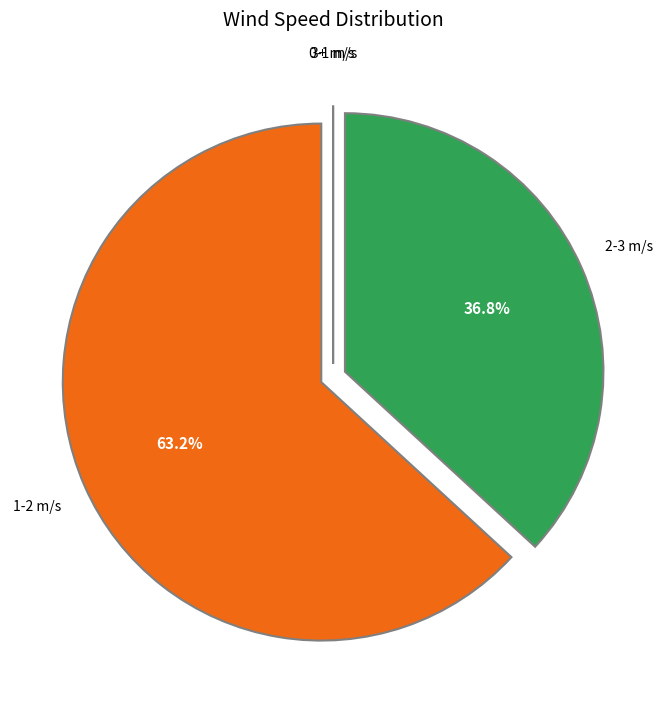

What is the ratio of the value at 2-3 m/s to the value at 1-2 m/s?

0.6